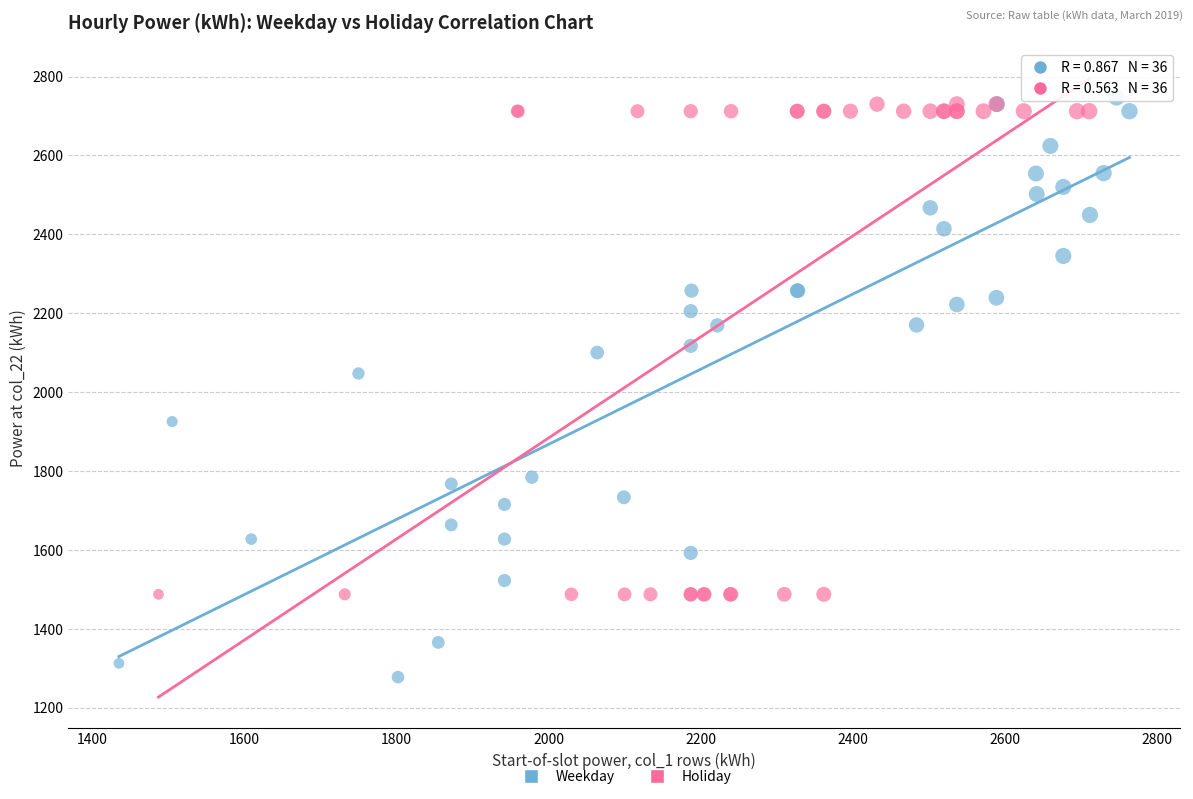

Which series reaches the minimum Y coordinate?

Weekday